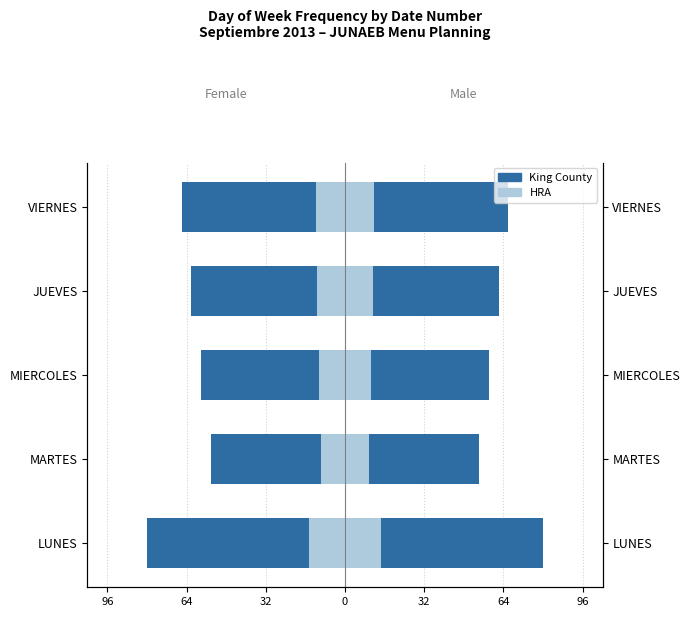

Does the chart contain any negative values?

Yes